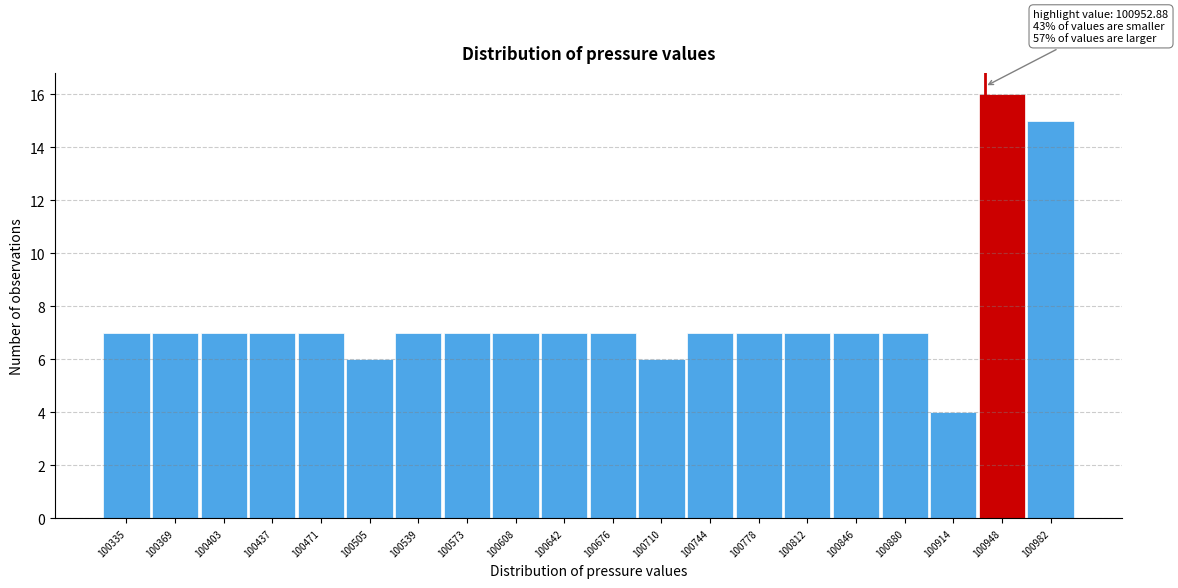

Reading right to left, transcribe all the data shown in this chart.

100982=15	100948=16	100914=4	100880=7	100846=7	100812=7	100778=7	100744=7	100710=6	100676=7	100642=7	100608=7	100573=7	100539=7	100505=6	100471=7	100437=7	100403=7	100369=7	100335=7